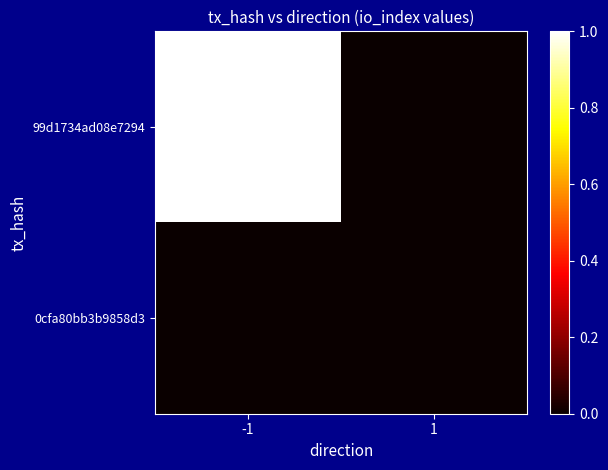

Which series changed the most between -1 and 1?

99d1734ad08e7294